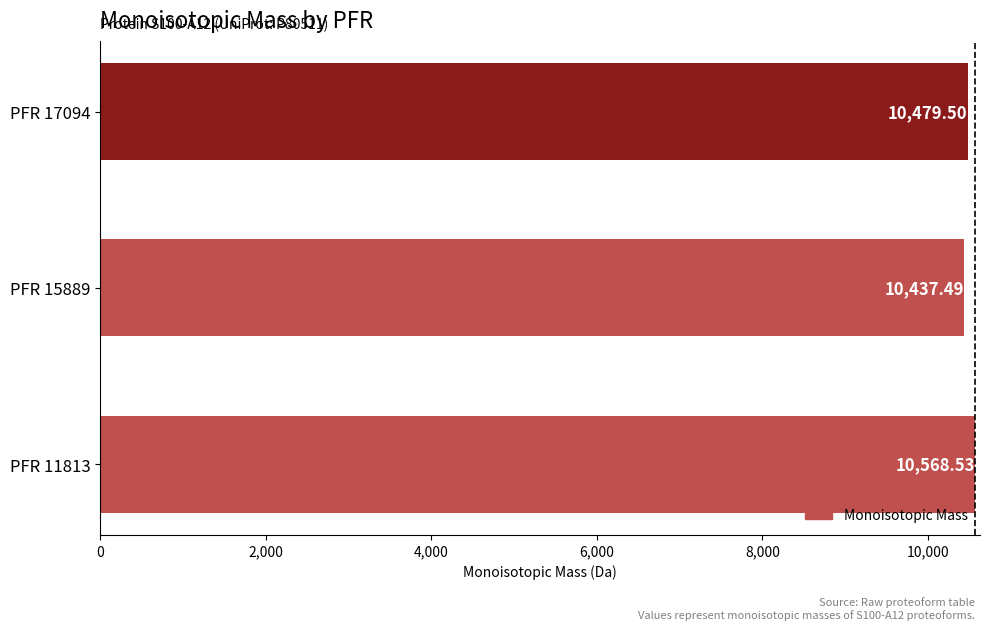

What is the change in value from PFR 11813 to PFR 17094?

-89.0